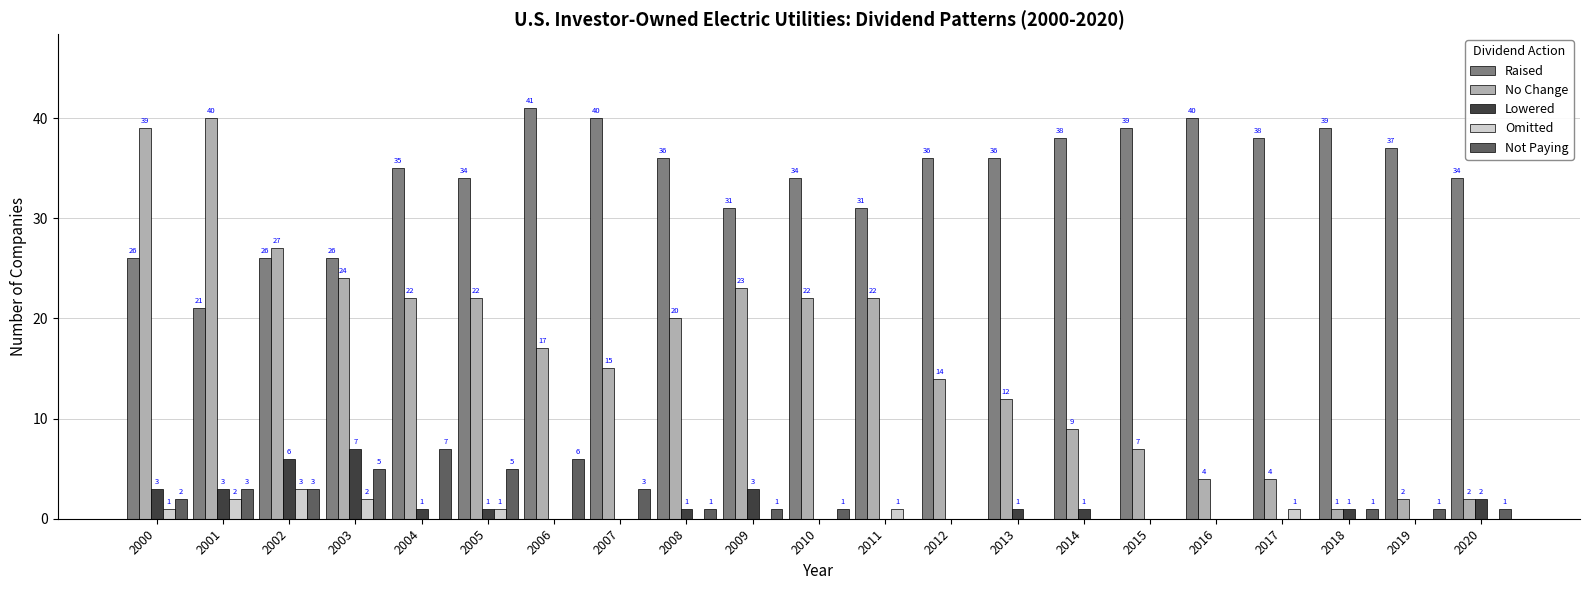

How many data points does each series have?

21